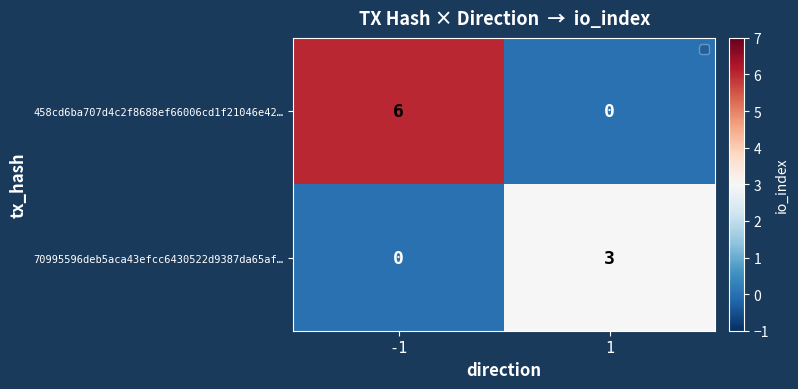

Rank the series at 1 from highest to lowest value.

70995596deb5aca43efcc6430522d9387da65af…, 458cd6ba707d4c2f8688ef66006cd1f21046e42…